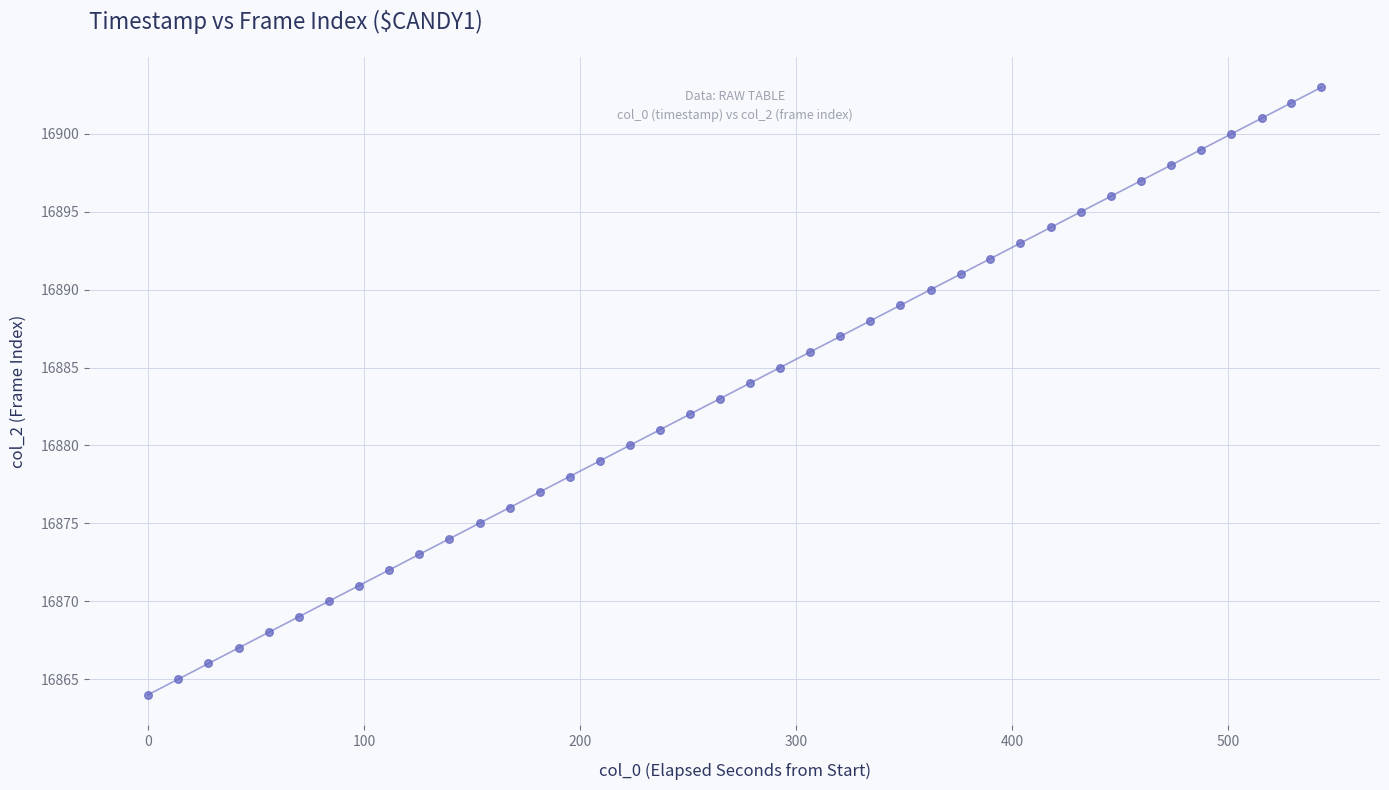

What is the range of Y values (max minus min)?

39